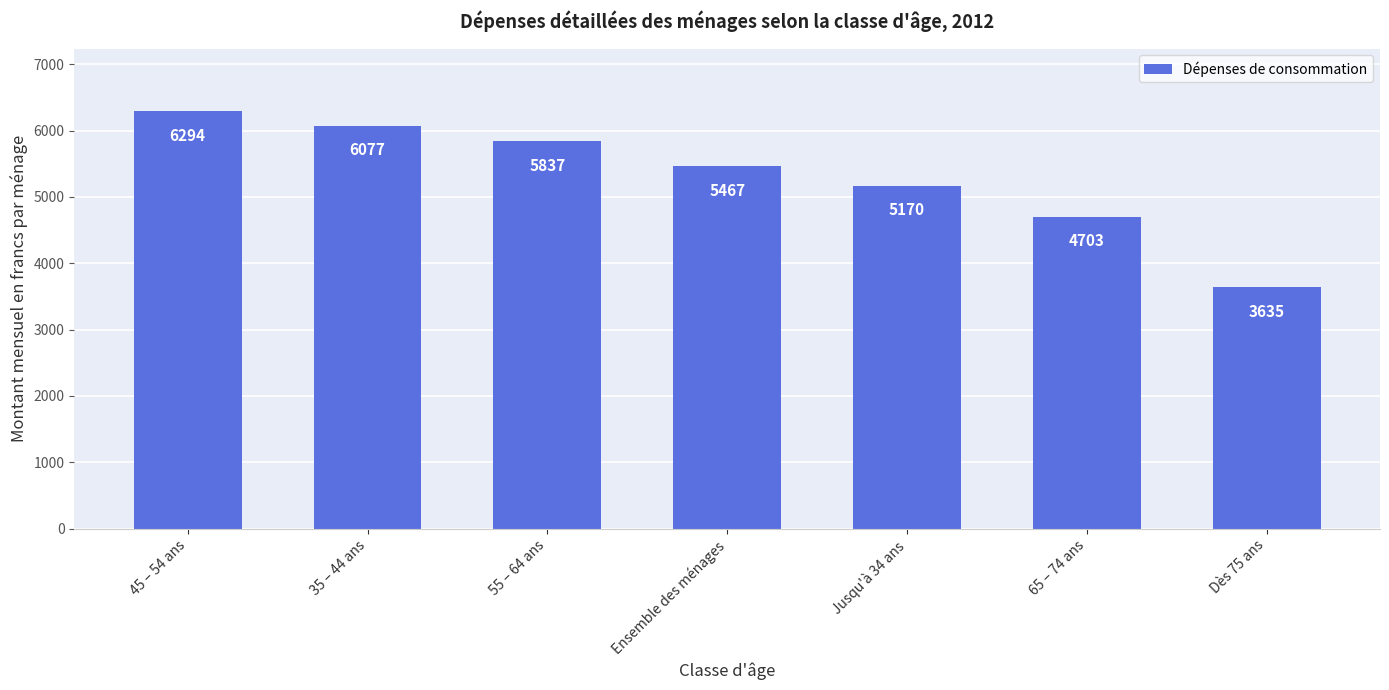

How many distinct data groups are displayed?

1